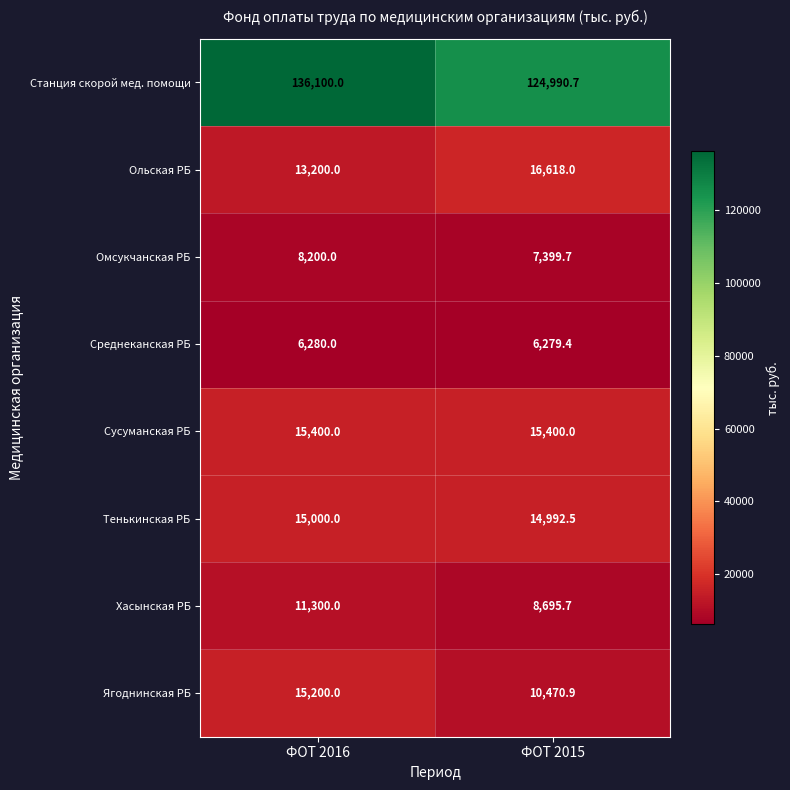

How many data points does each series have?

2